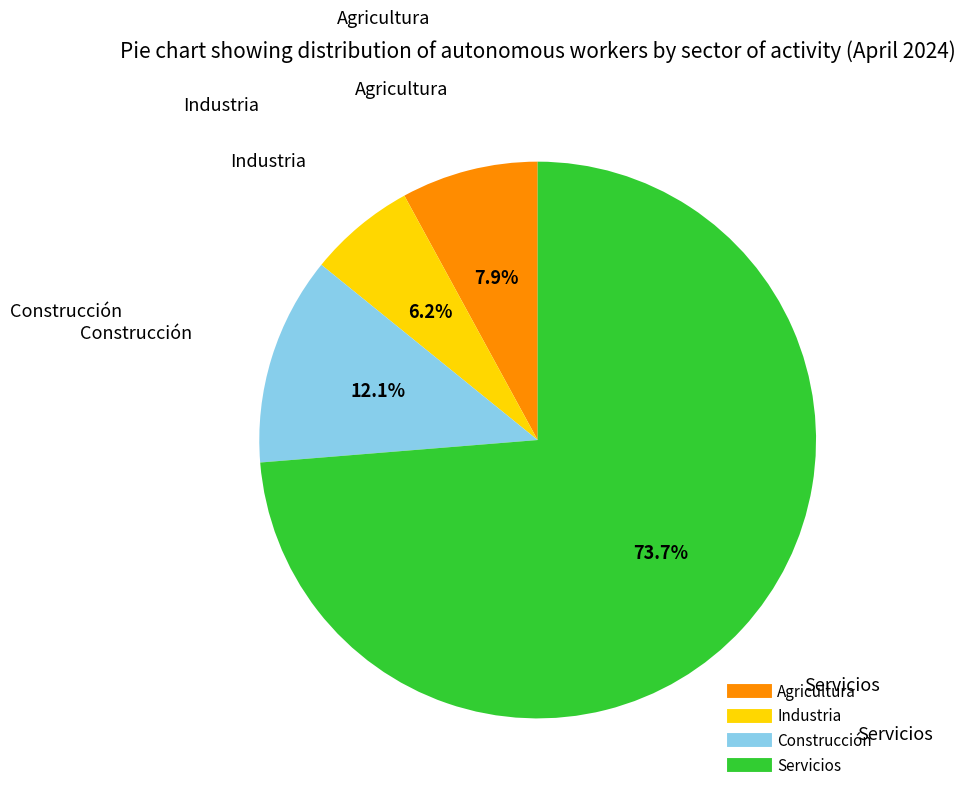

Is it true that Servicios is 74% of the pie?

True